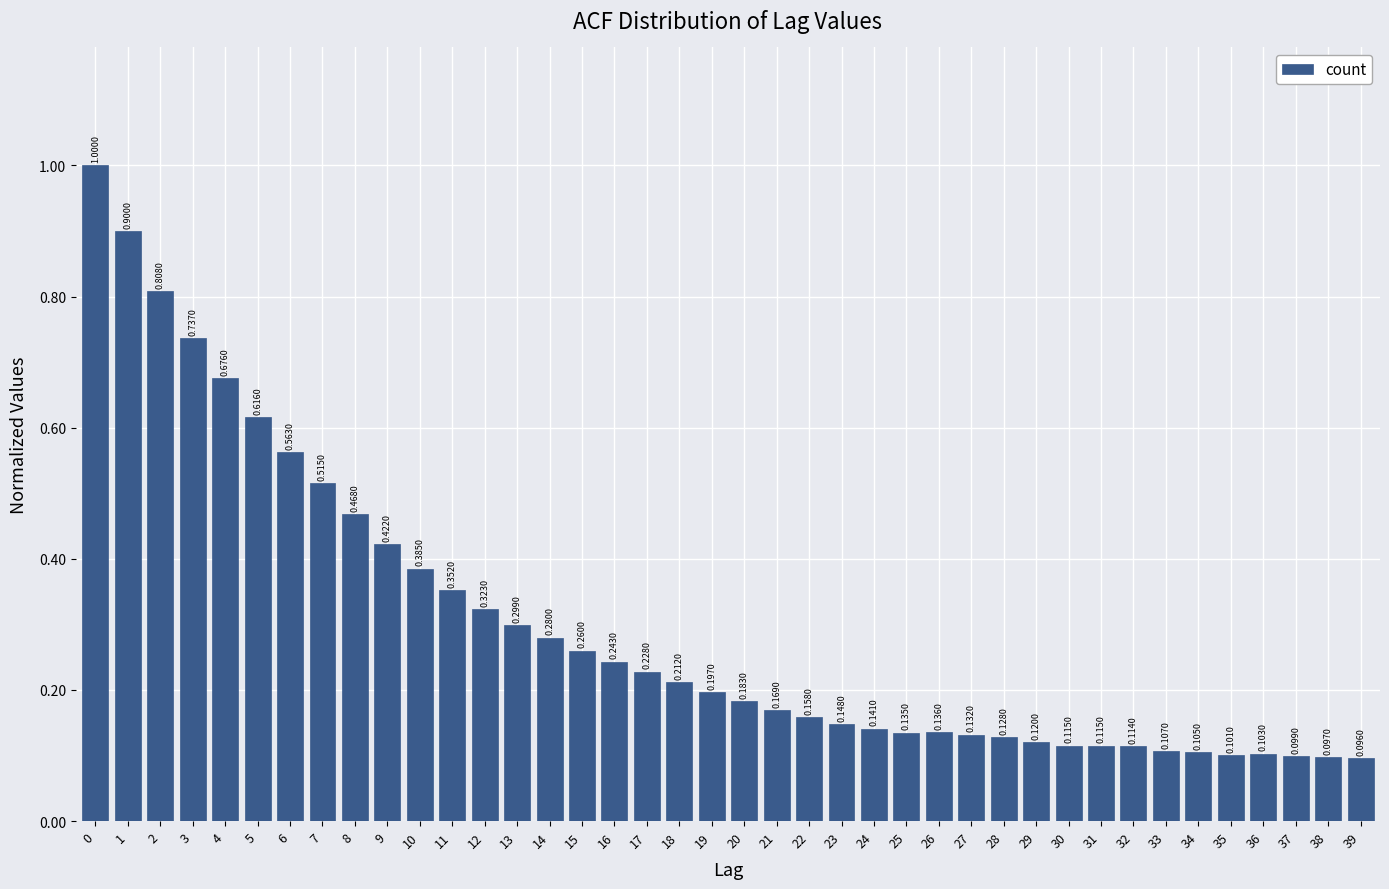

Between 22 and 19, which is larger?

19